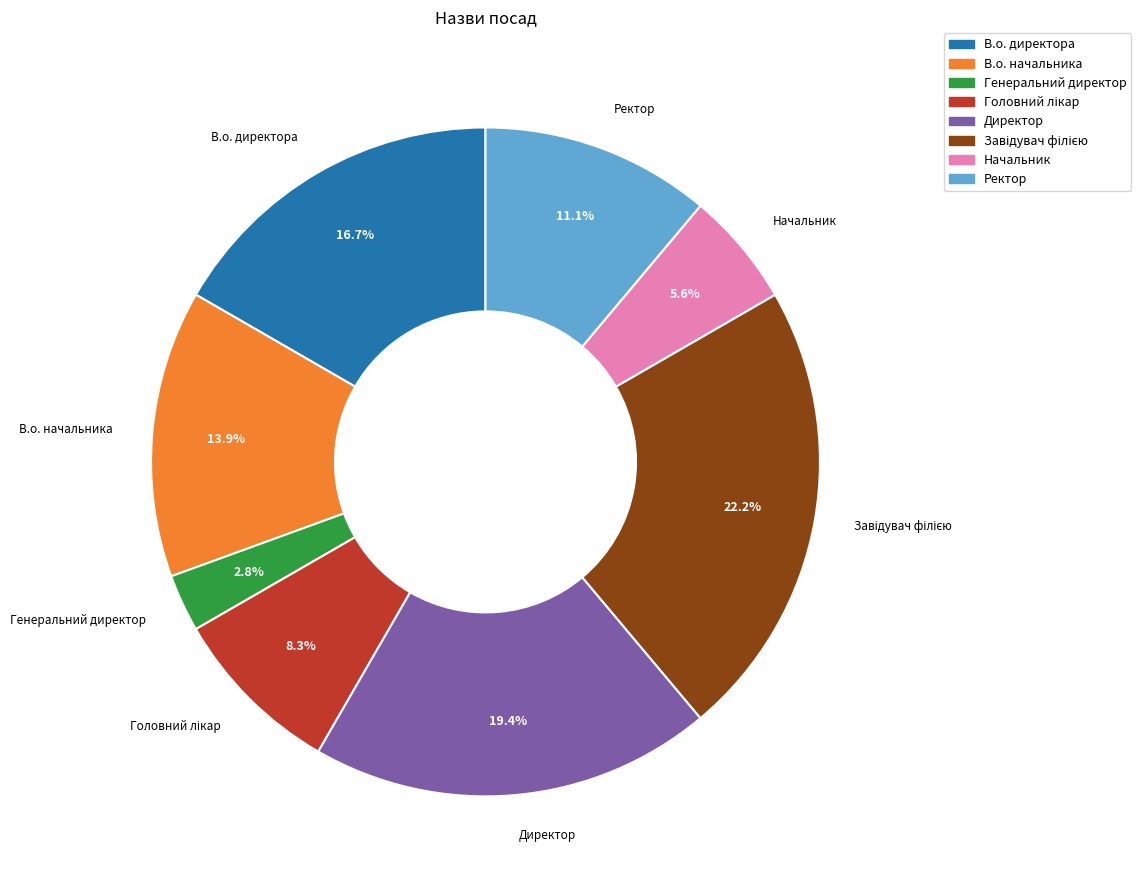

Is the sum of Генеральний директор and Директор greater than half?

No